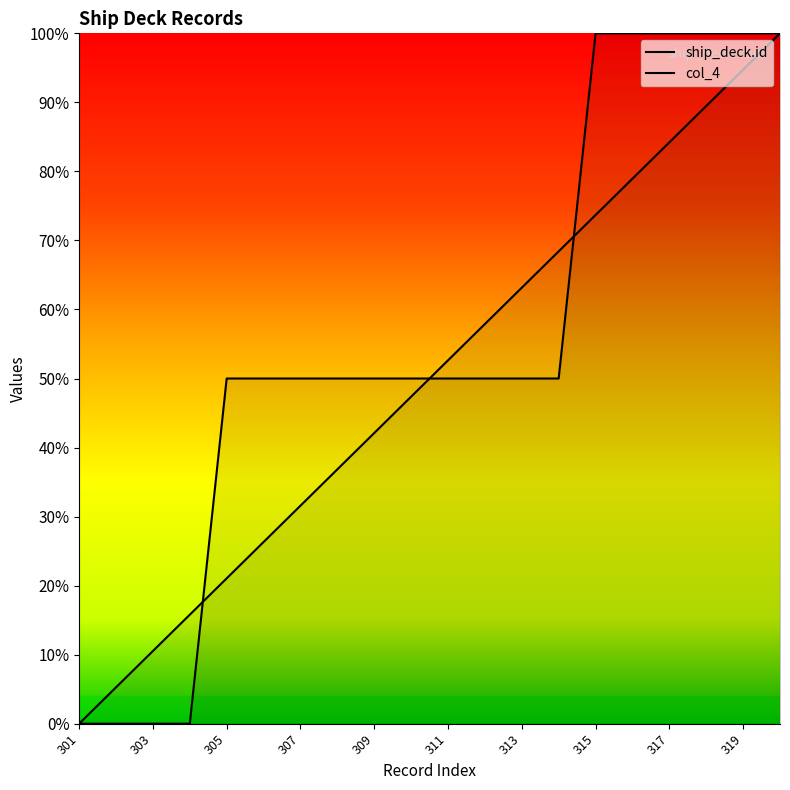

Rank the series at 309 from lowest to highest value.

ship_deck.id, col_4